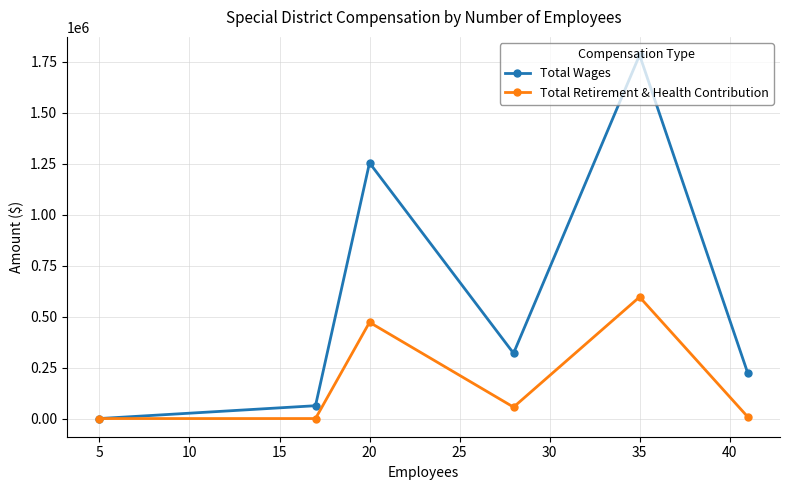

What is the difference between the second highest and minimum values in the Total Wages series?

1253816